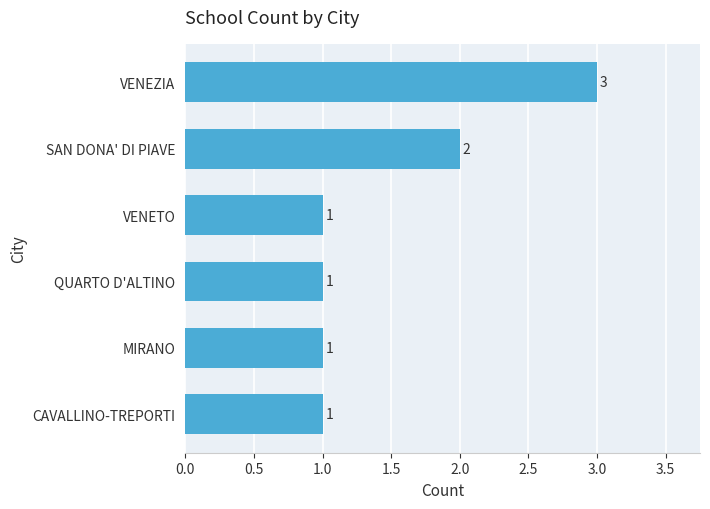

What is the ratio of the value at CAVALLINO-TREPORTI to the value at VENETO?

1.0